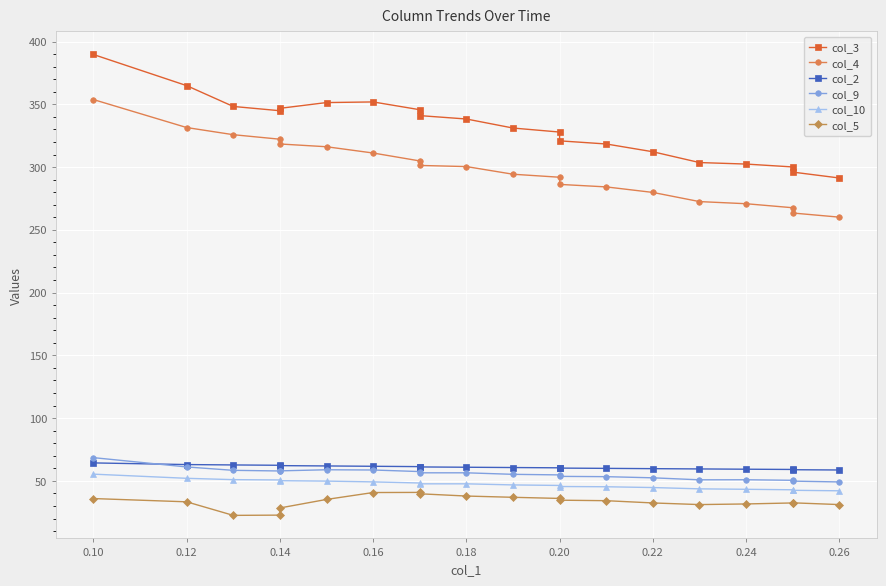

What is the lowest value of the col_10 series?

42.1